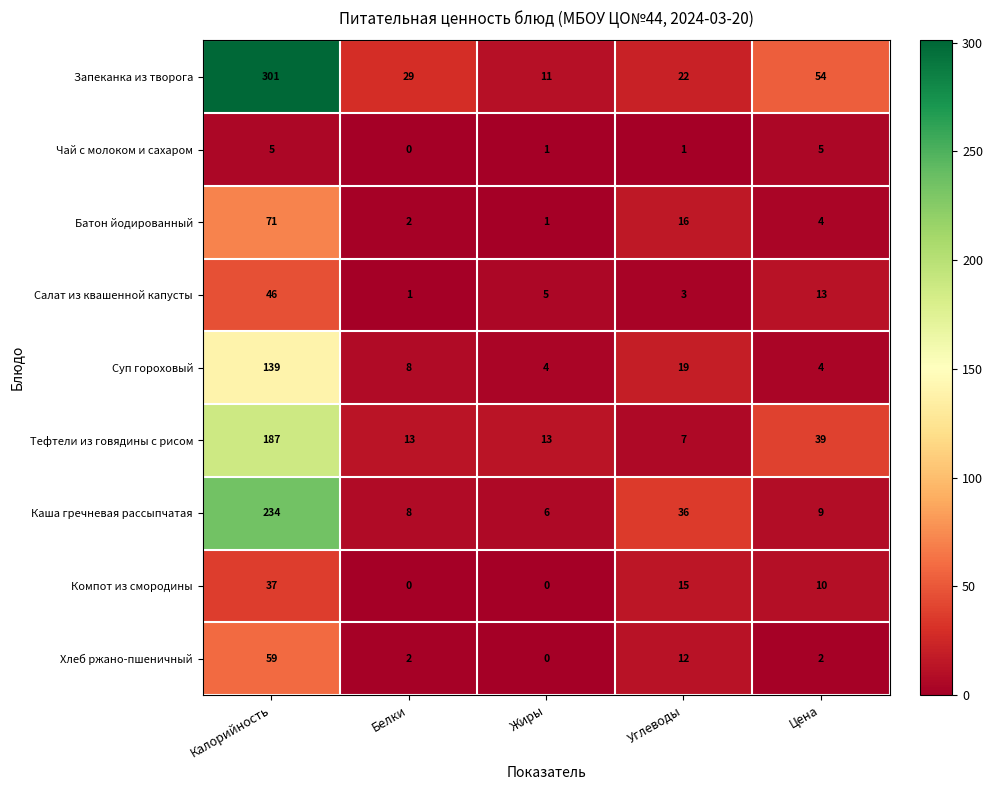

Where does the Суп гороховый series first go above 8?

Калорийность